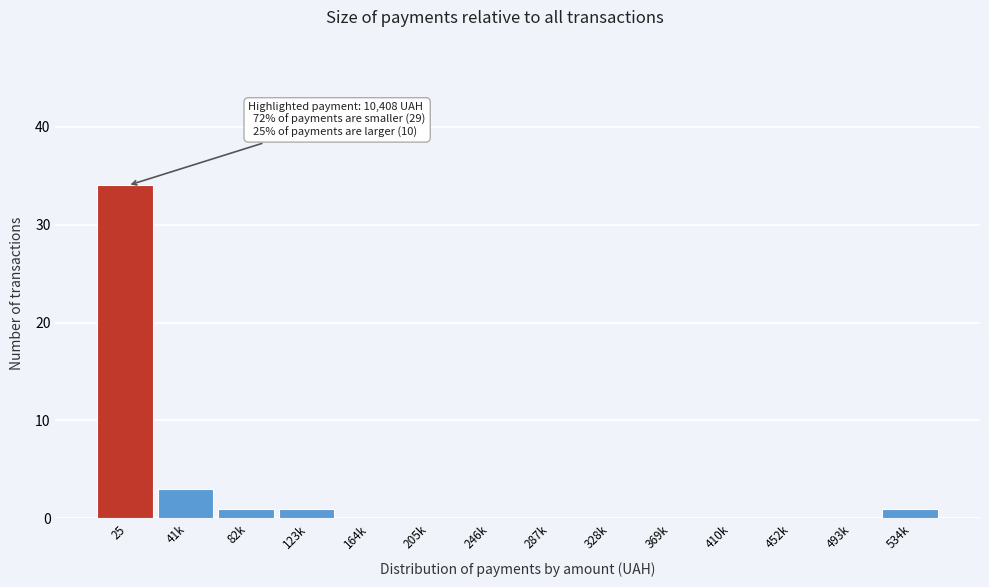

Reading left to right, transcribe all the data shown in this chart.

25=34	41k=3	82k=1	123k=1	164k=0	205k=0	246k=0	287k=0	328k=0	369k=0	410k=0	452k=0	493k=0	534k=1